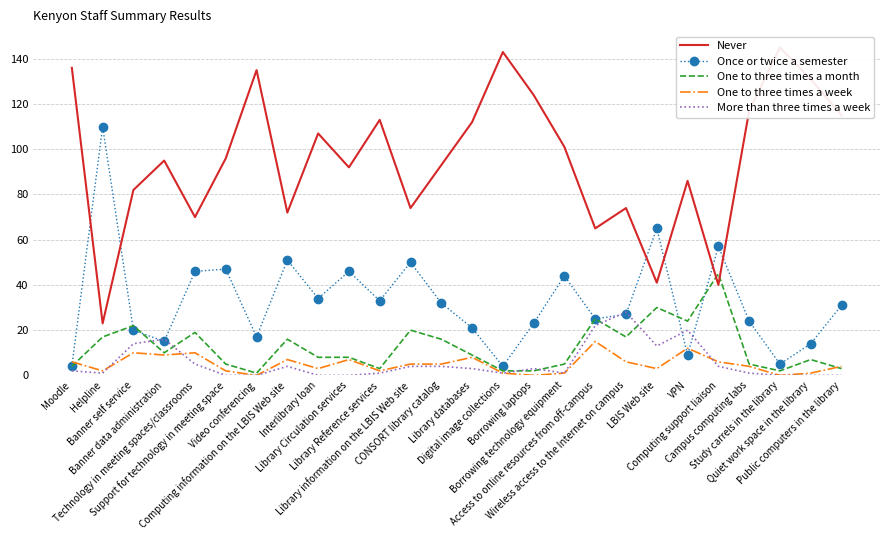

How many lines are shown in the chart?

5